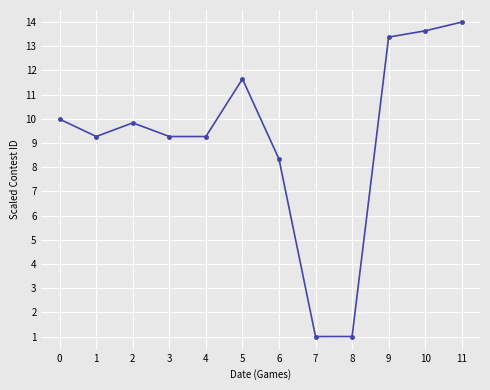

What is the greatest value displayed?

14.0